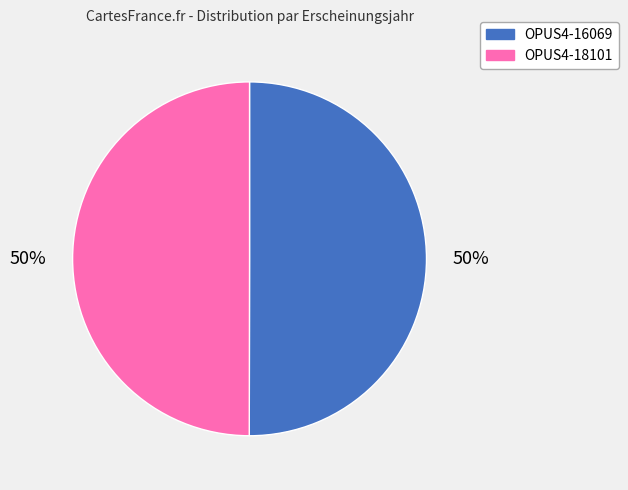

Combined, do OPUS4-16069 and OPUS4-18101 account for over 50%?

Yes